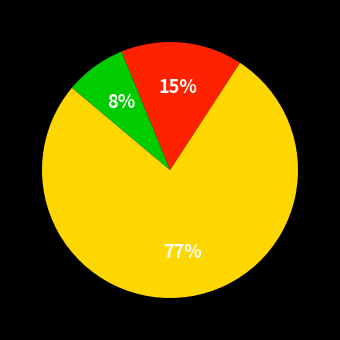

Is there any slice that represents more than half of the pie?

Yes